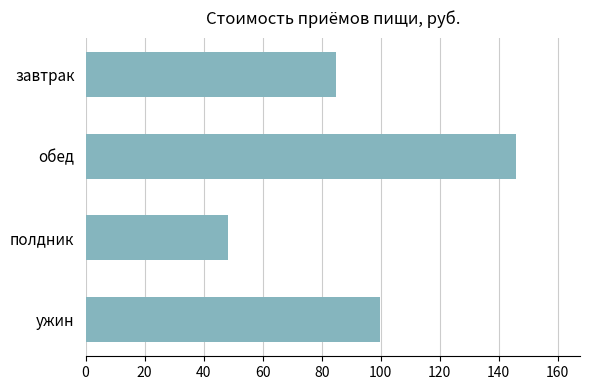

Count the number of data series in this chart.

1